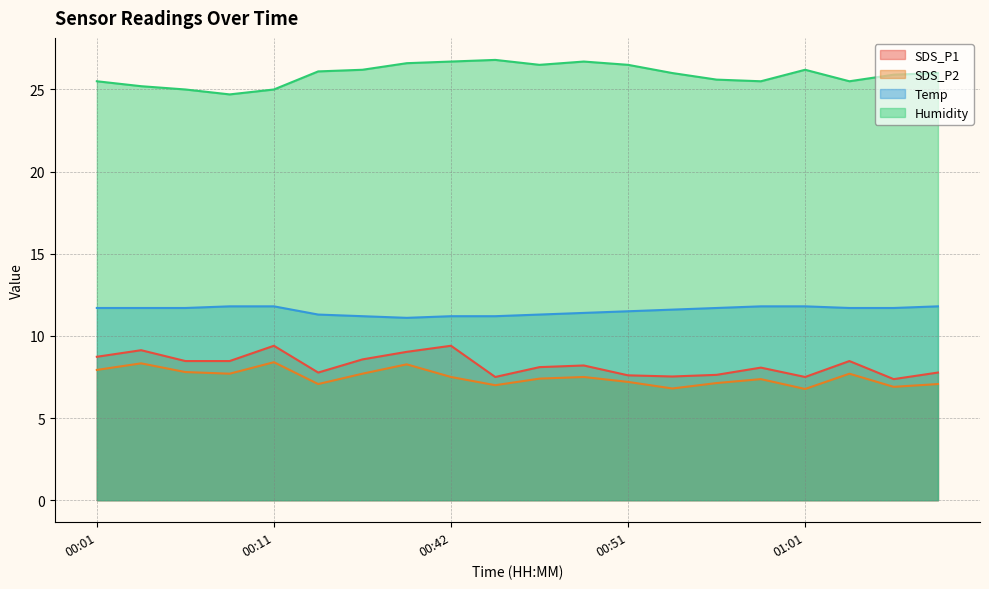

True or false: Temp and SDS_P1 intersect in this chart.

False